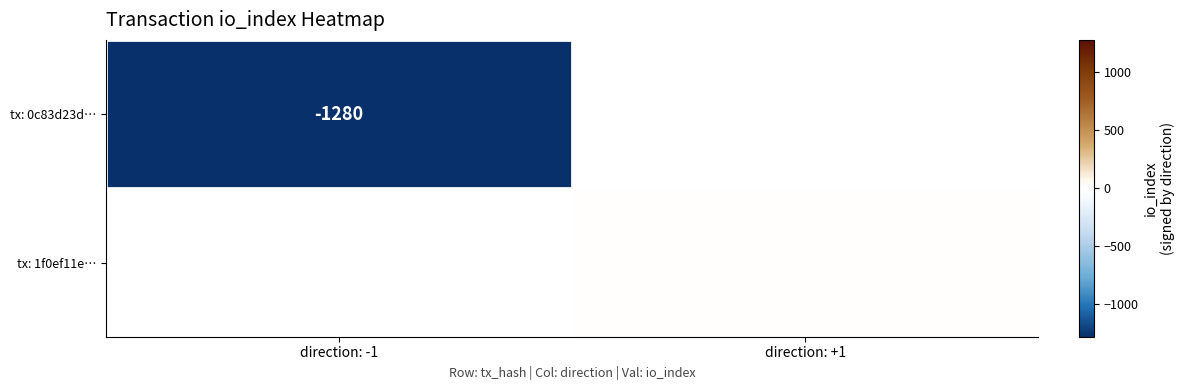

Is it true that tx: 1f0ef11e… equals 0.9 at direction: +1?

False